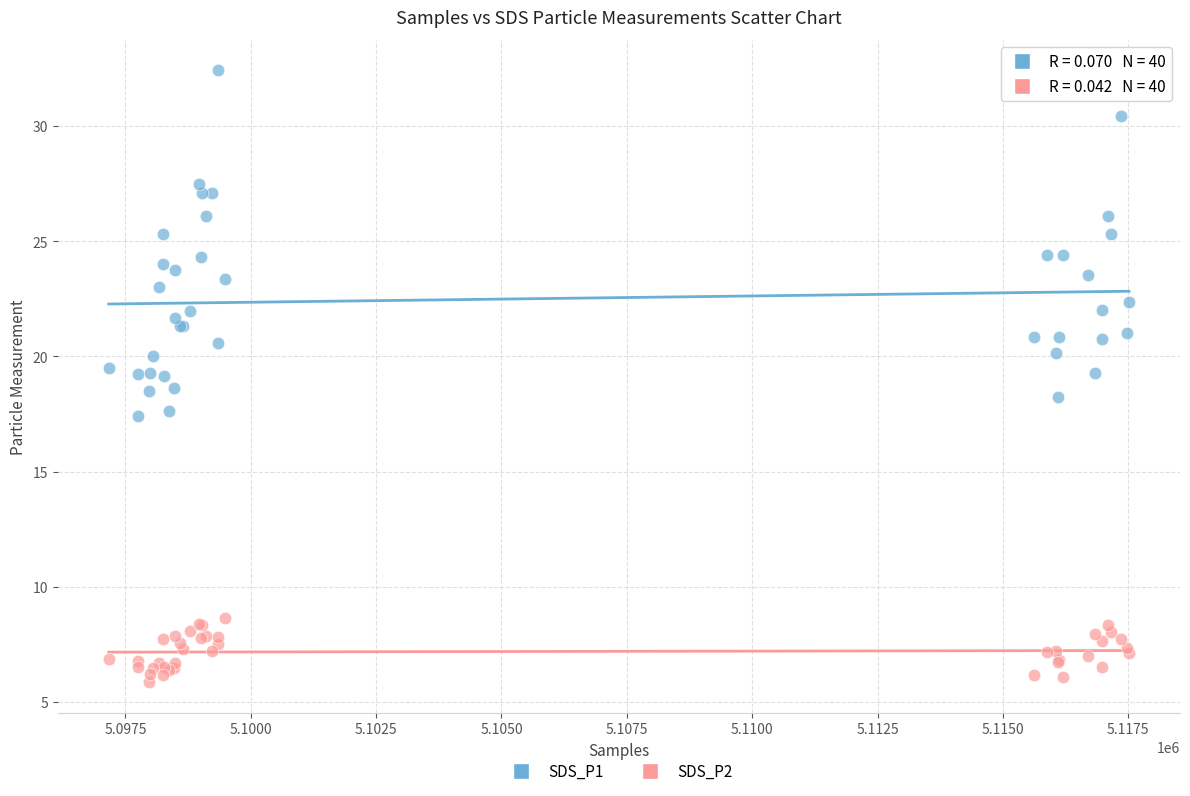

Which series reaches the maximum Y coordinate?

SDS_P1